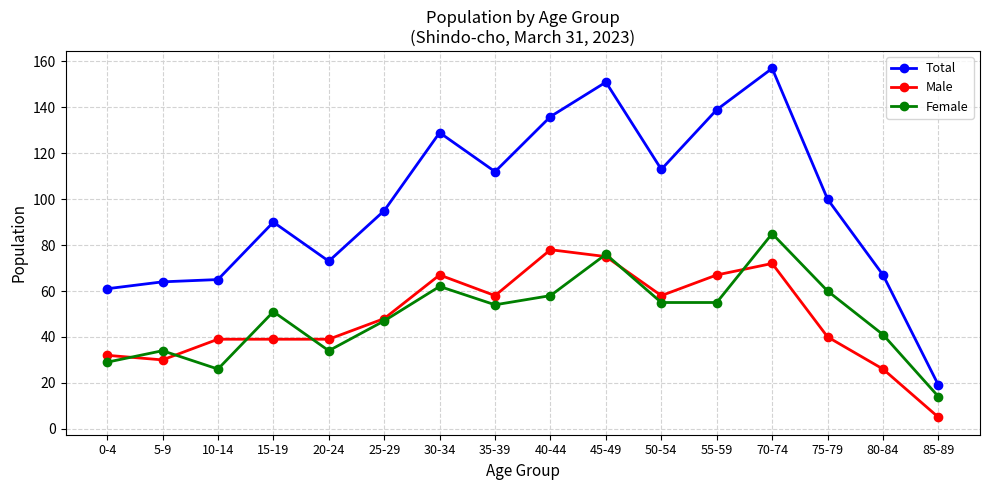

What is the value of the Total point at the 10th from the left?

151